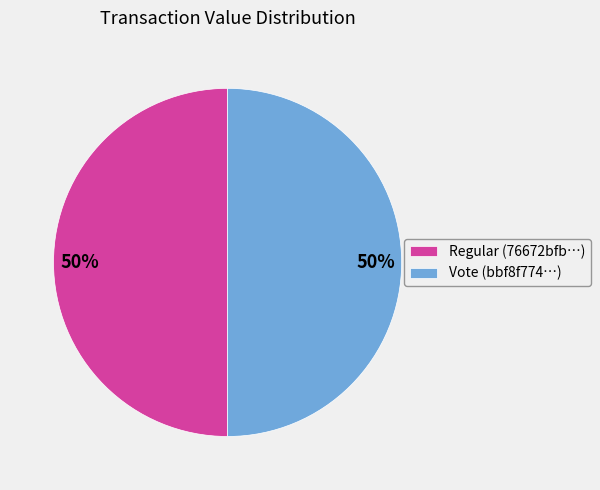

What is the ratio of the value at Regular (76672bfb…) to the value at Vote (bbf8f774…)?

1.0